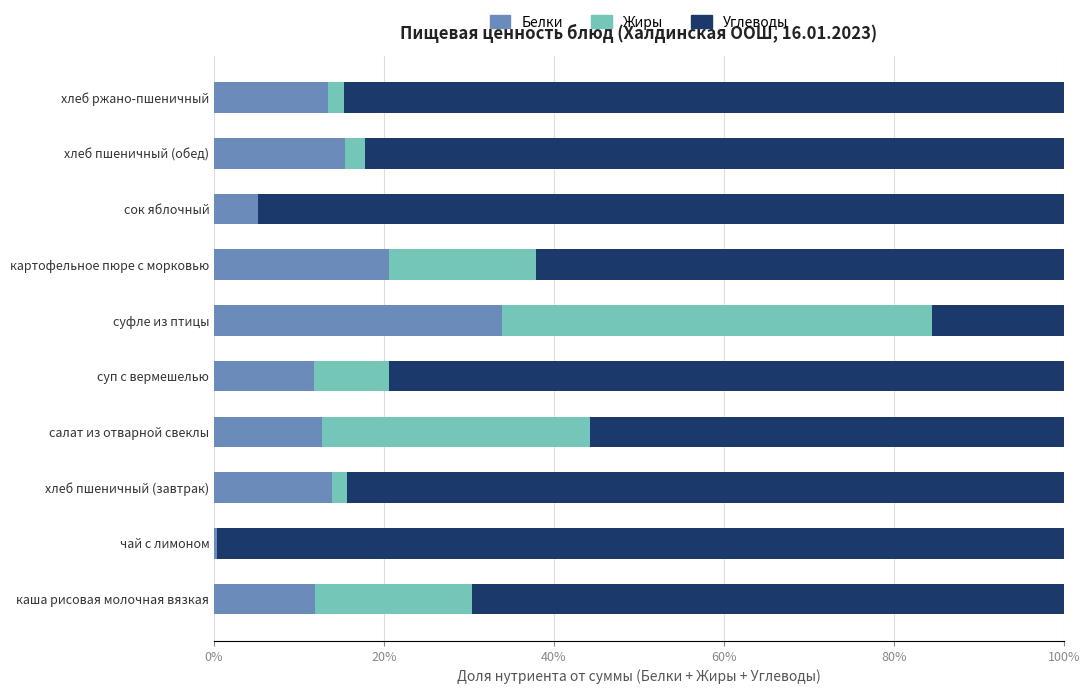

What is the highest value of the Белки series?

33.9